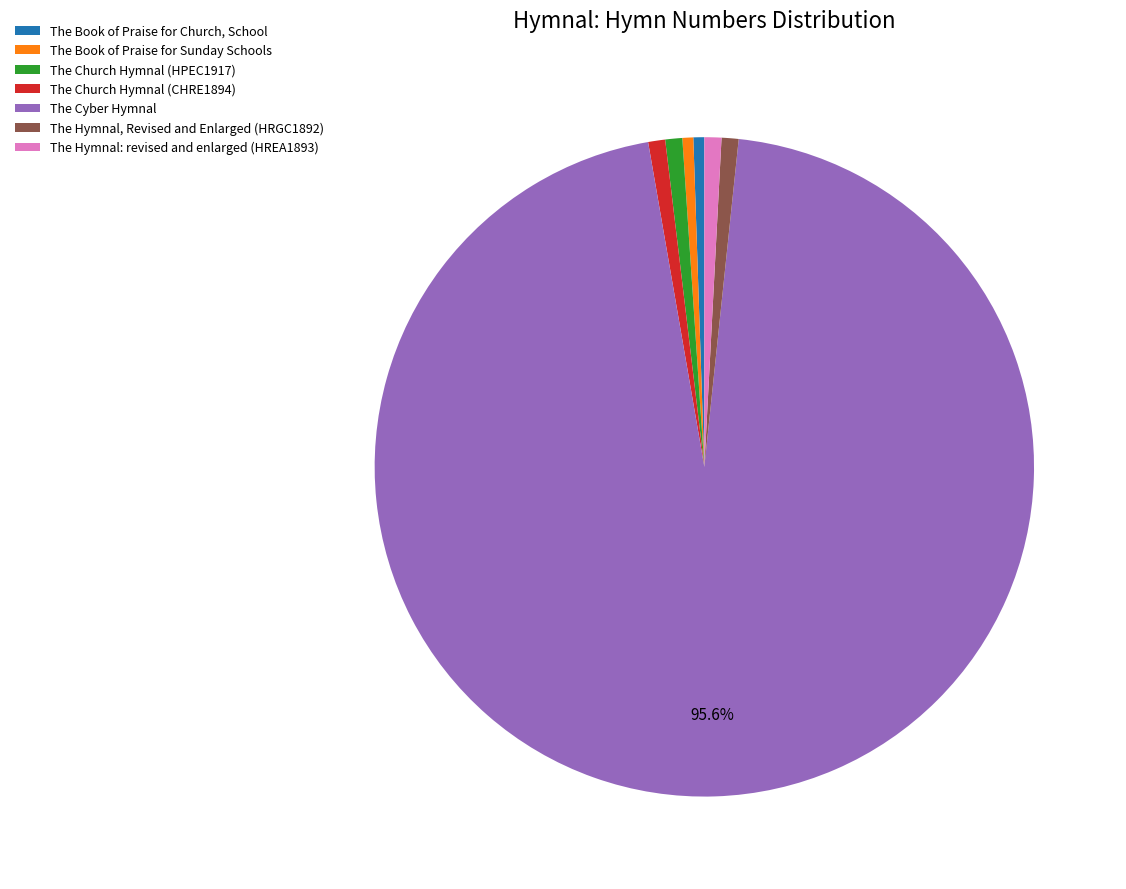

Is there any slice that represents more than half of the pie?

Yes